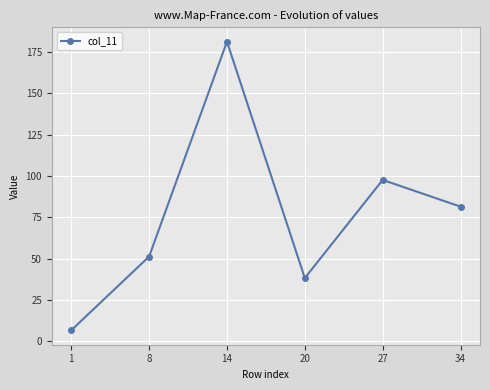

What is the value of the 4th point from the left?

38.3